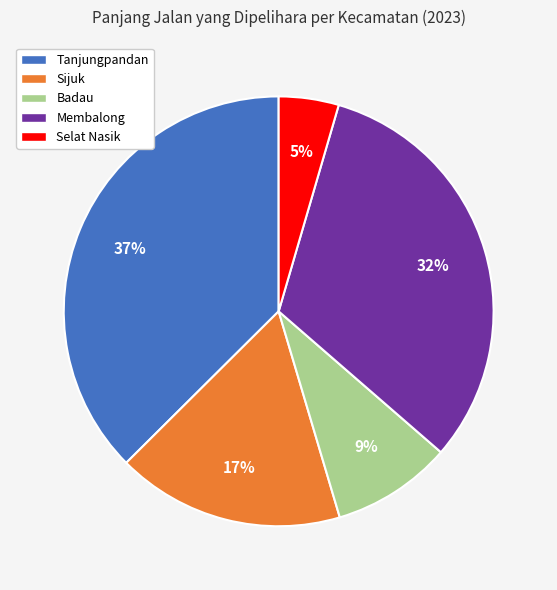

Which category has the biggest portion of the pie?

Tanjungpandan